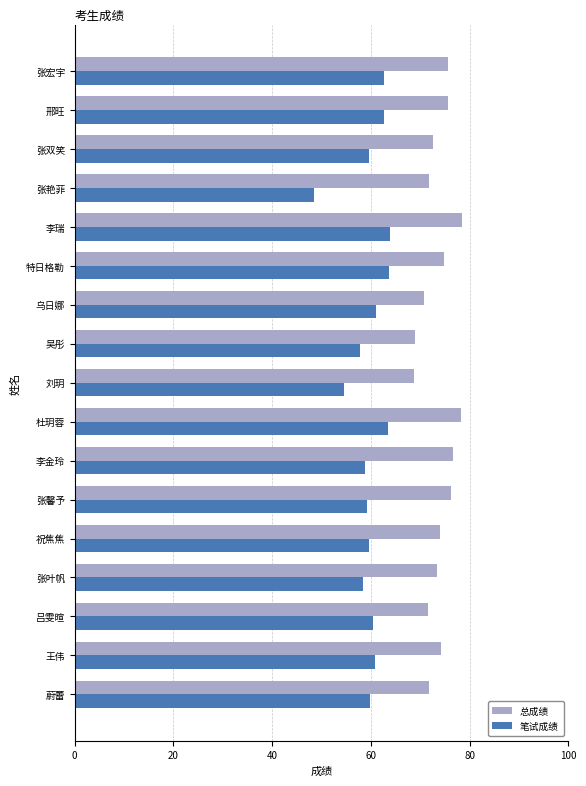

Which series has the largest total across all categories?

总成绩